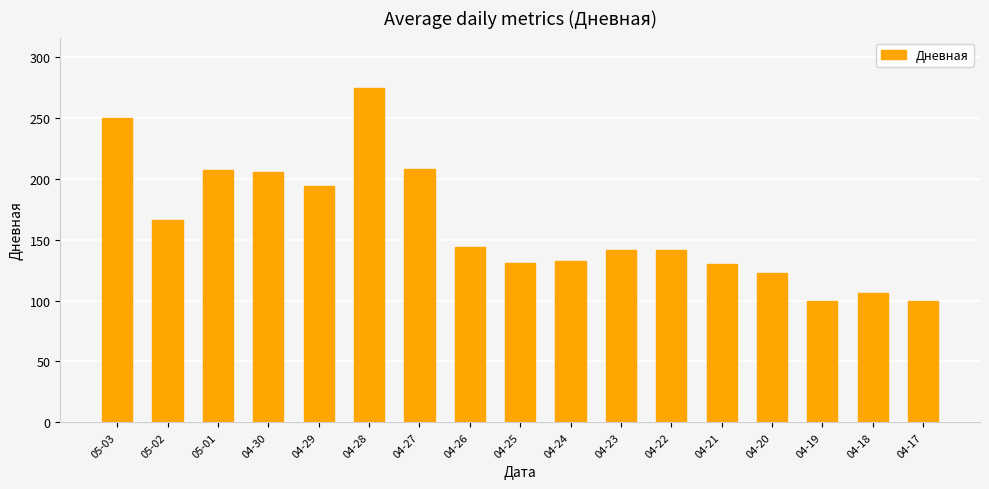

What is the change in value from 04-26 to 04-21?

-14